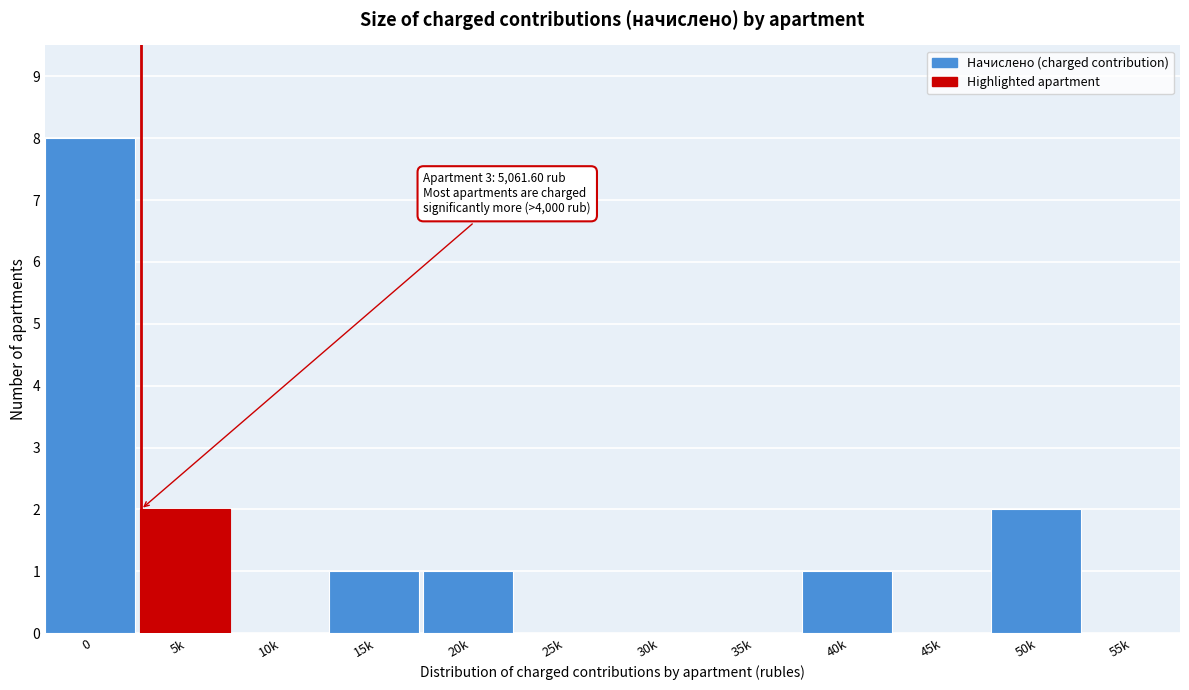

Reading left to right, list all the values displayed in this chart.

0=8	5k=2	10k=0	15k=1	20k=1	25k=0	30k=0	35k=0	40k=1	45k=0	50k=2	55k=0